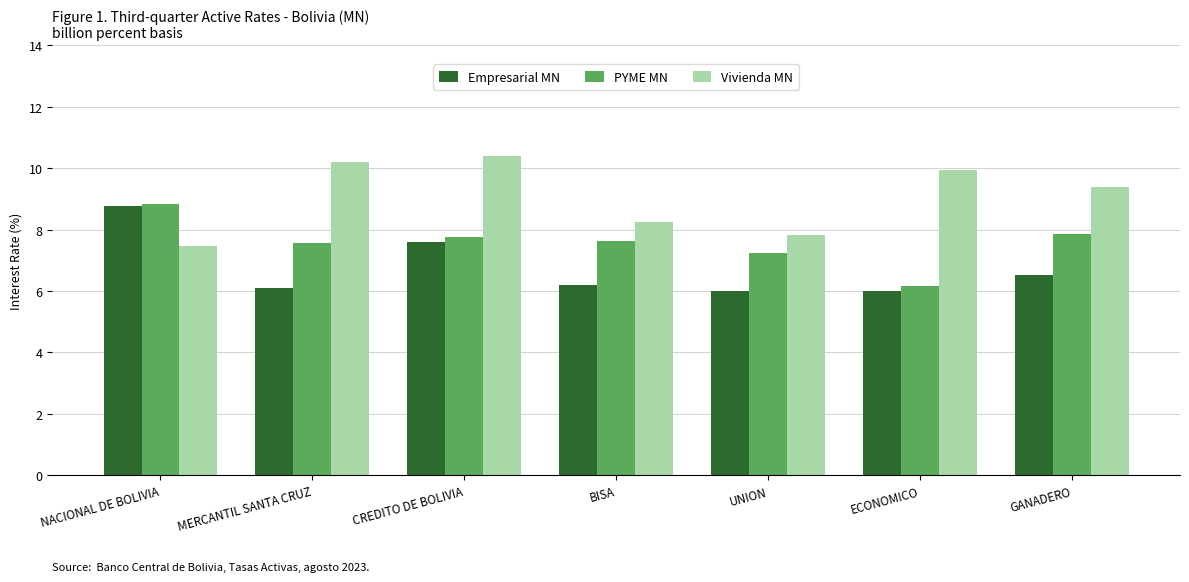

Are the bars horizontal?

No